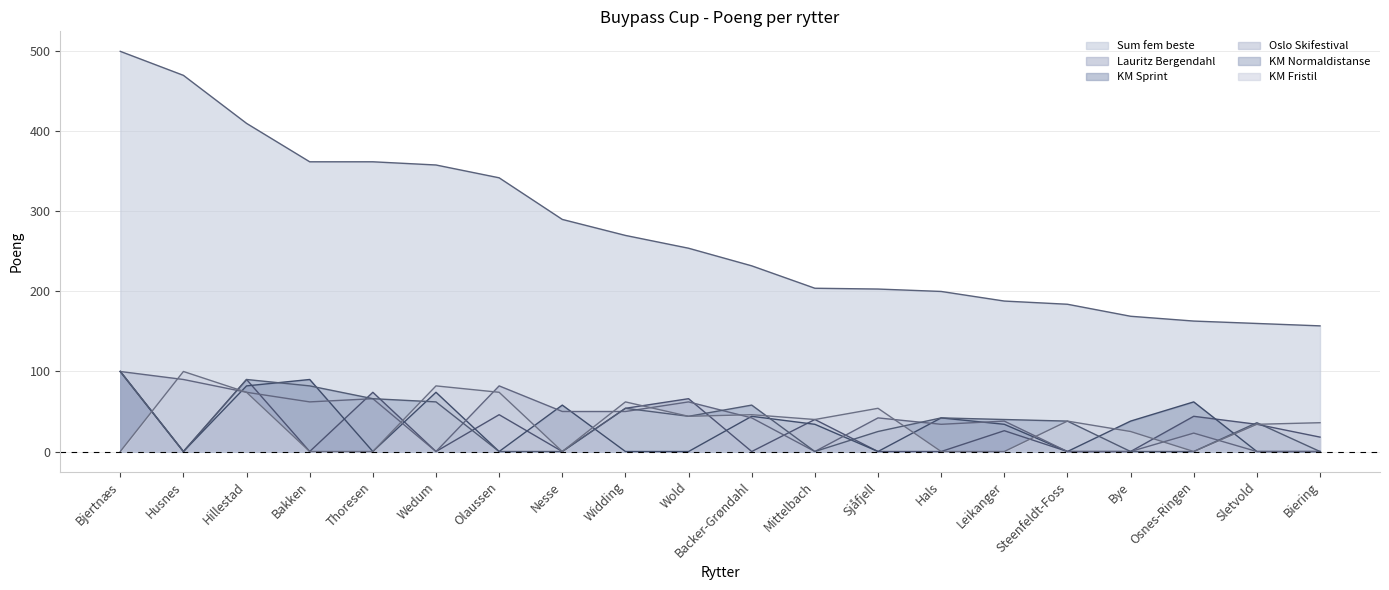

The value of Oslo Skifestival at Hillestad is 74. True or false?

True